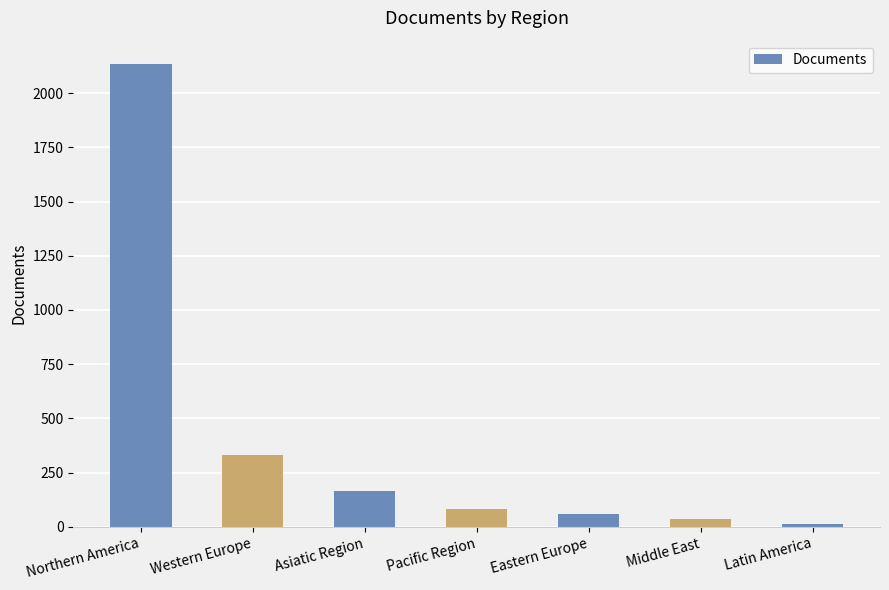

List the labels in order of value, smallest first.

Latin America, Middle East, Eastern Europe, Pacific Region, Asiatic Region, Western Europe, Northern America